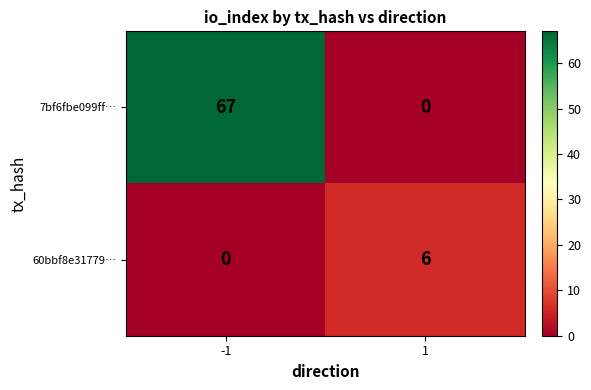

Count the number of data series in this chart.

2